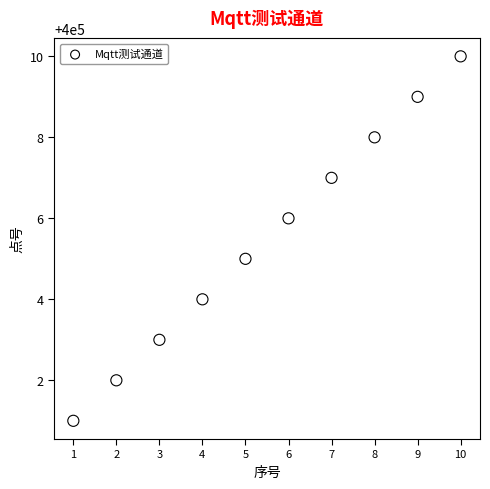

What is the average X value?

6